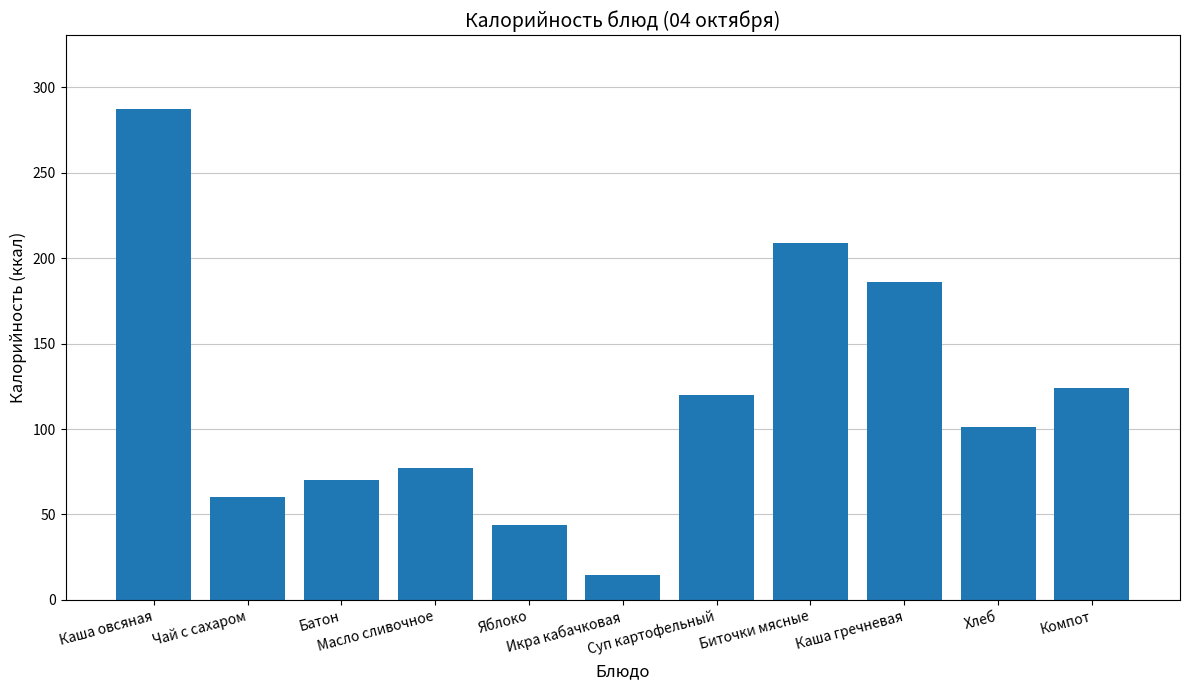

What is the difference between the maximum and minimum values?

273.0